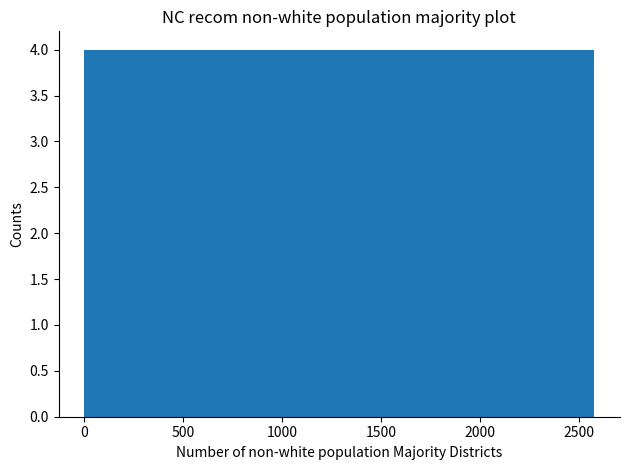

Reading left to right, transcribe this chart: for each bar, give the range it covers on the x-axis and its height. Neither the bar edges nor the heights are printed on the chart, so give them approximately, as read against the axes.

0 to 250: 4
250 to 500: 4
500 to 750: 4
750 to 1050: 4
1050 to 1300: 4
1300 to 1550: 4
1550 to 1800: 4
1800 to 2050: 4
2050 to 2300: 4
2300 to 2600: 4